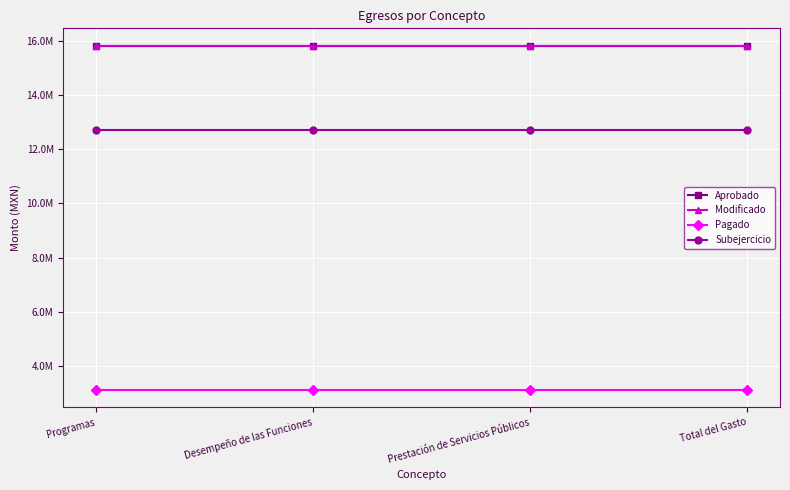

The value of Aprobado at Total del Gasto is 6930686.0. True or false?

False